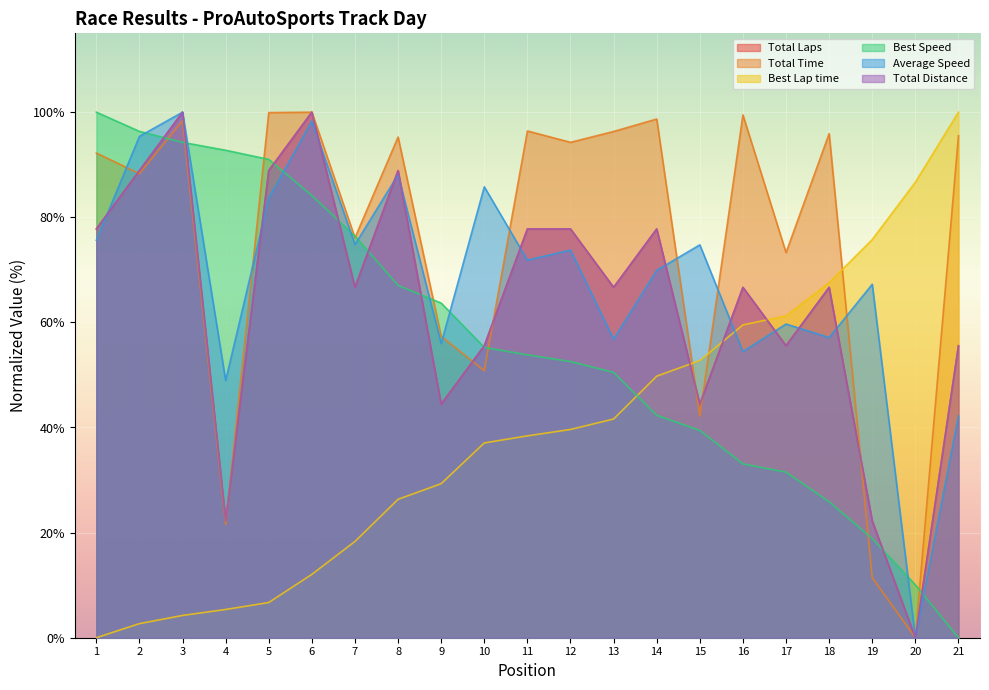

What is the spread (max minus min) of values at 2?

93.7